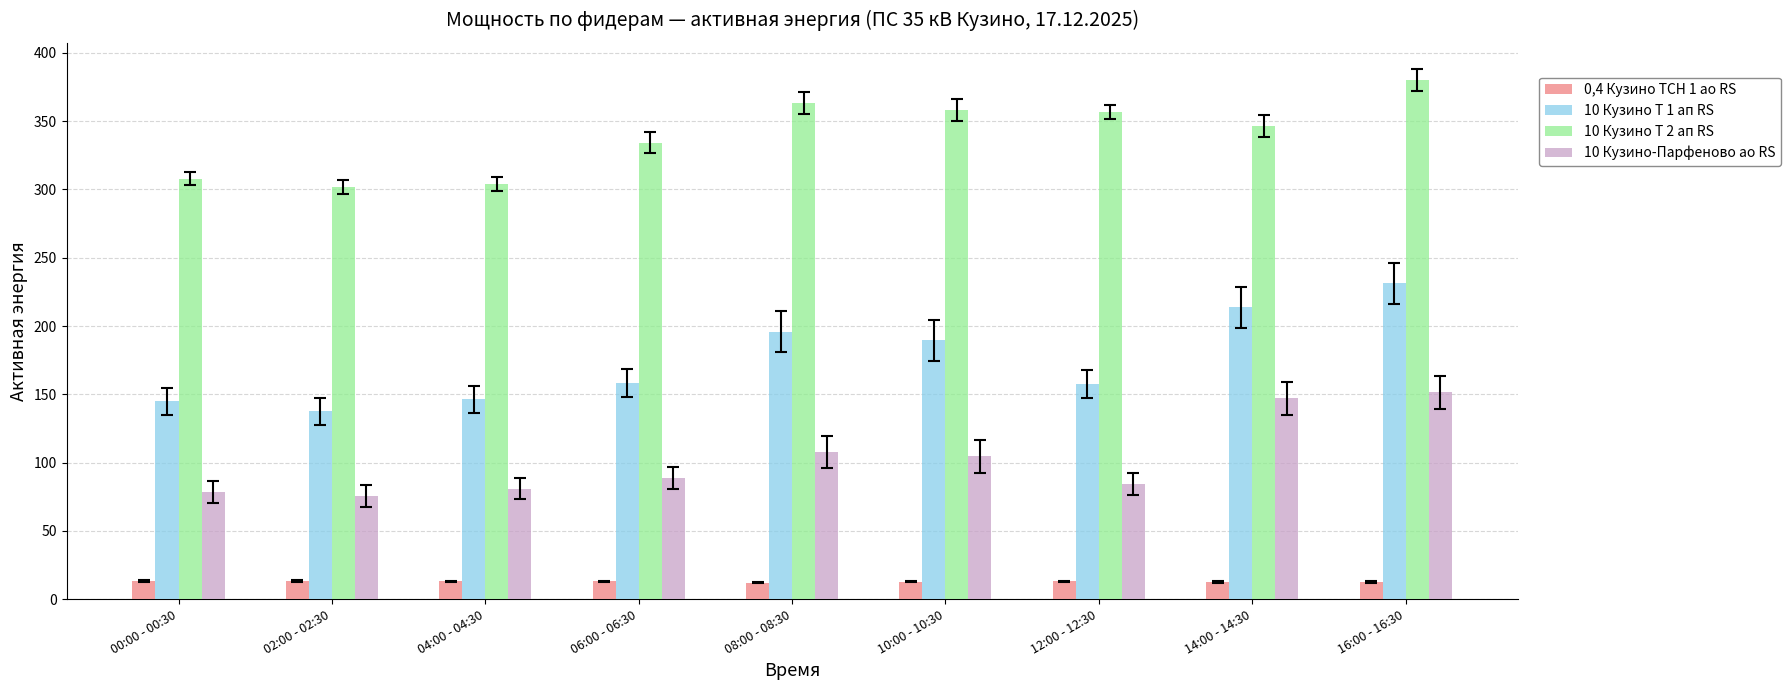

The 10 Кузино-Парфеново ао RS series shows 206.4 at 16:00 - 16:30. True or false?

False